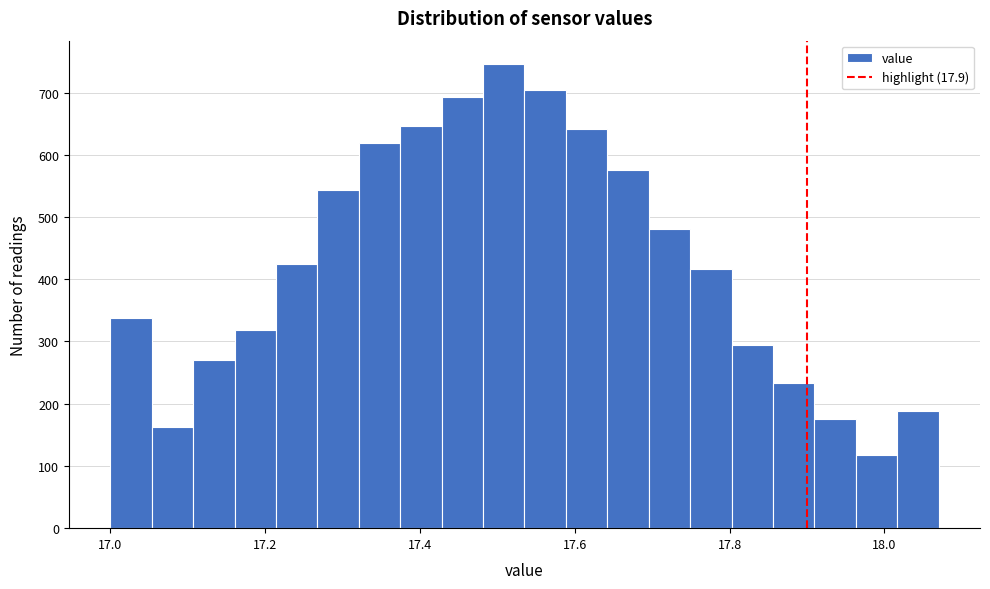

Around what value on the x-axis is the tallest bar? Give the approximate position of its centre, as read against the axis.

17.50